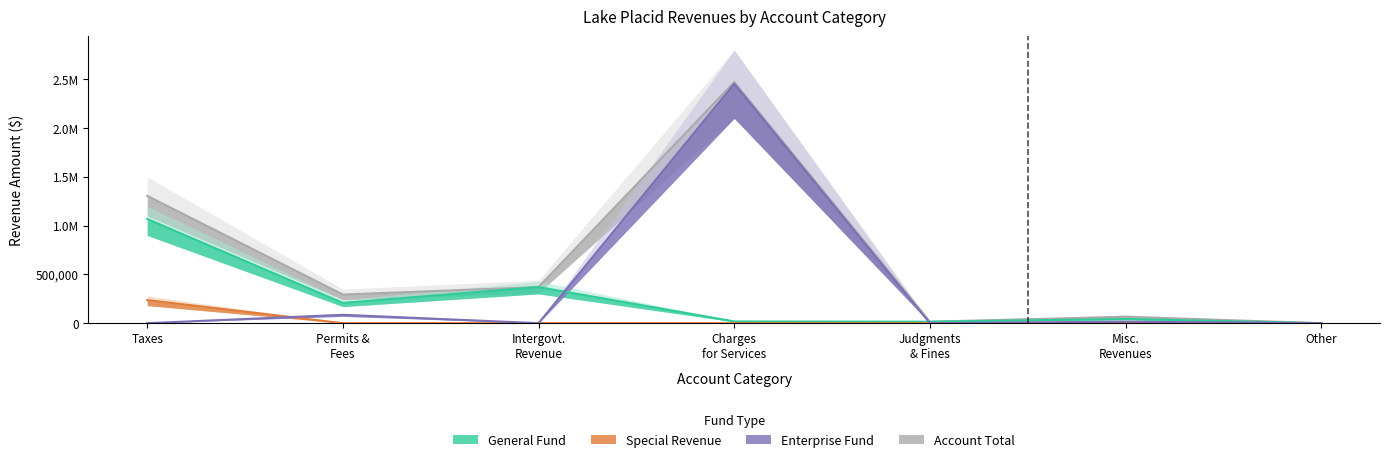

Reading left to right, transcribe all the data shown in this chart.

General: 1068721	207709	370346	17855	15225	43116	0
Special Revenue: 236788	0	0	0	0	7273	0
Enterprise: 0	85943	0	2453789	0	15680	0
Account Total: 1305509	293652	370346	2471644	15225	66069	0